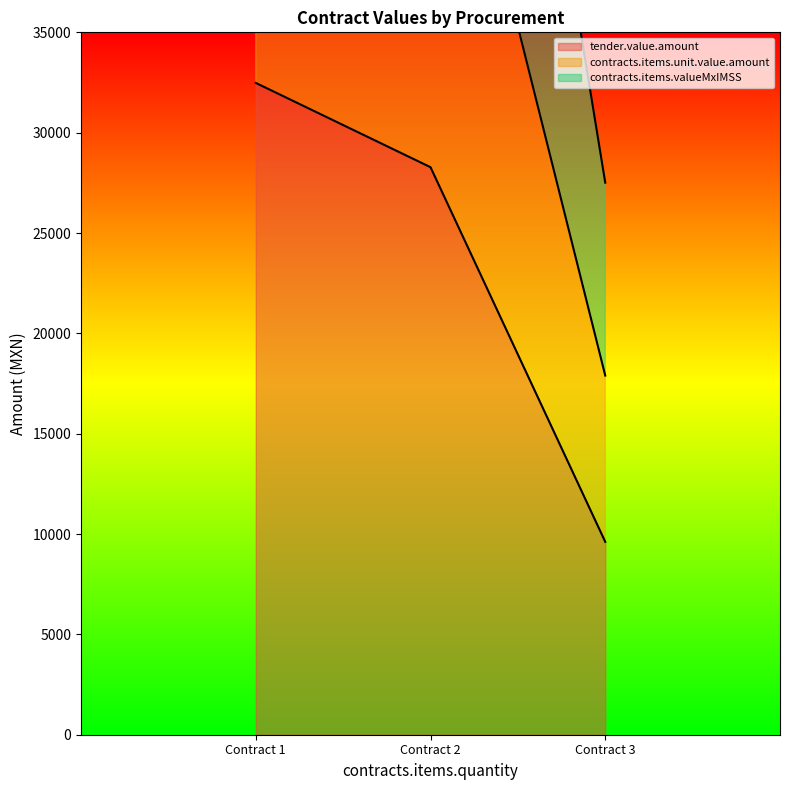

List the labels in order of tender.value.amount value, smallest first.

Contract 3, Contract 2, Contract 1